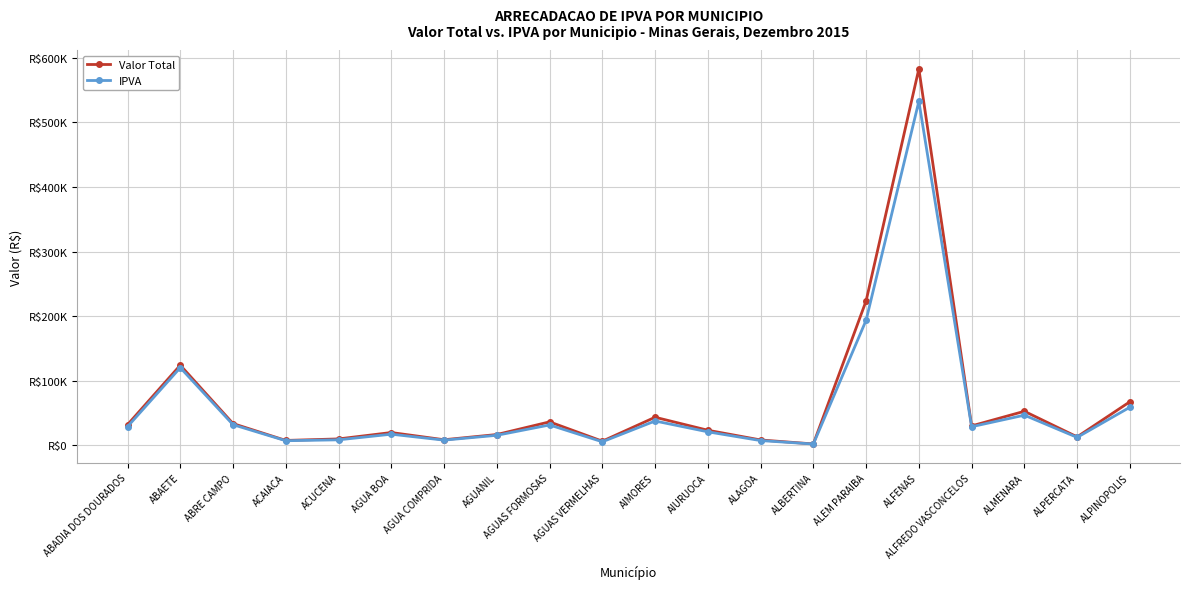

At which label does Valor Total first exceed 29975?

ABADIA DOS DOURADOS